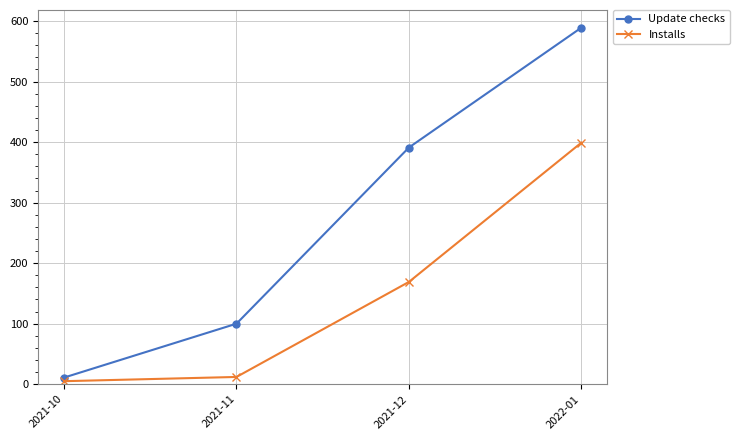

What position from the right is 2021-12?

2